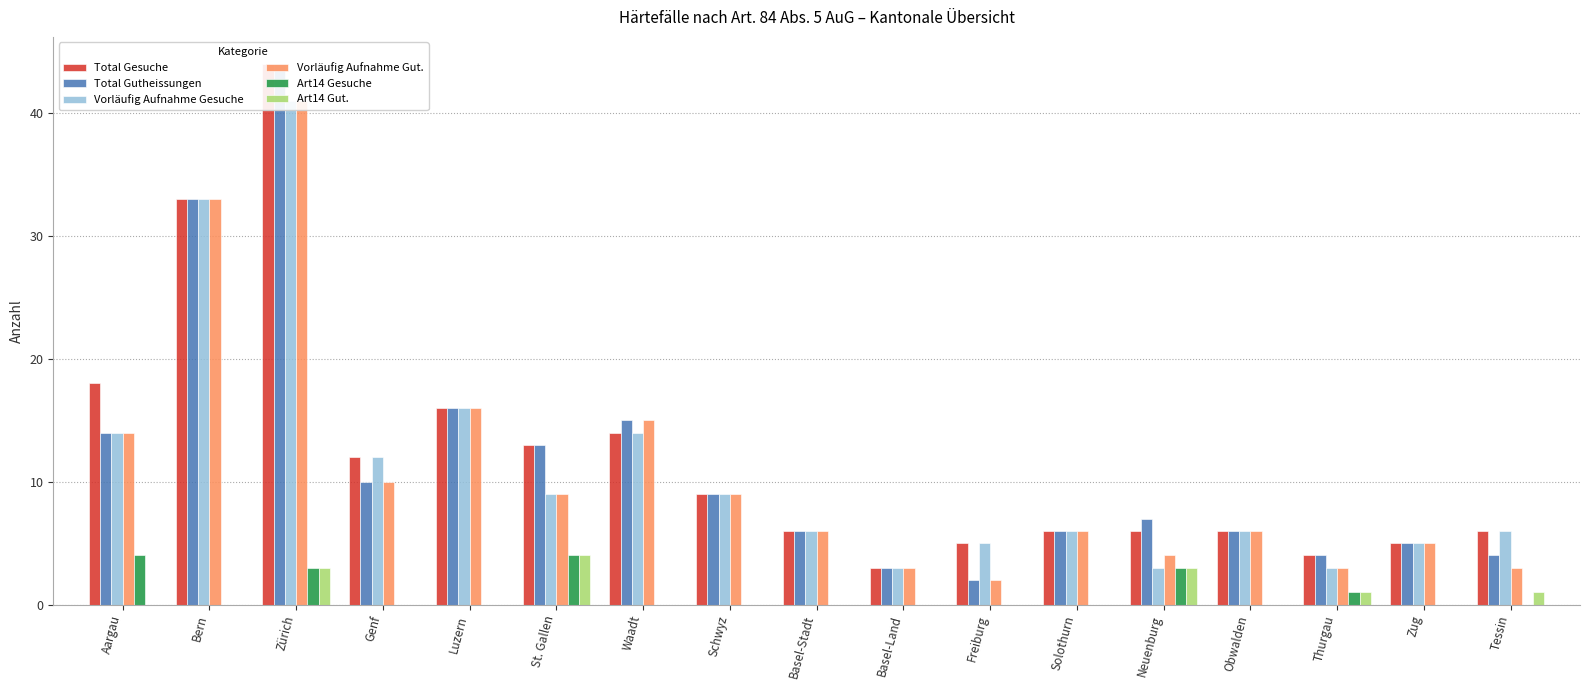

Rank the categories by Total Gutheissungen value from lowest to highest.

Freiburg, Basel-Land, Thurgau, Tessin, Zug, Basel-Stadt, Solothurn, Obwalden, Neuenburg, Schwyz, Genf, St. Gallen, Aargau, Waadt, Luzern, Bern, Zürich